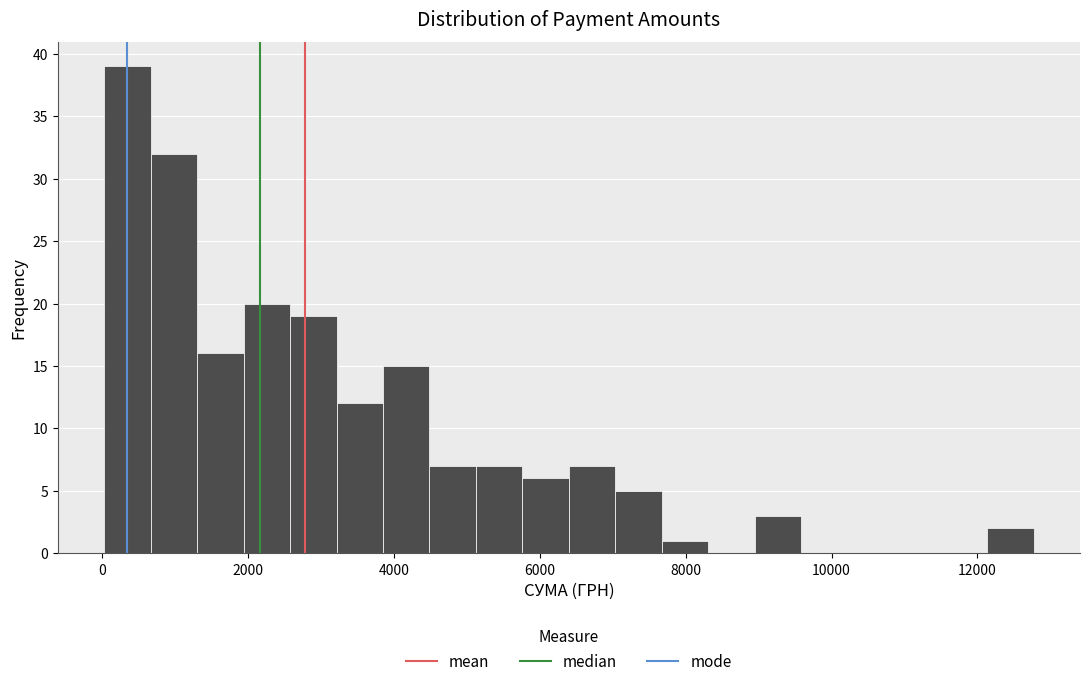

Read against the x-axis, roughly where is the centre of the tallest bar?

400